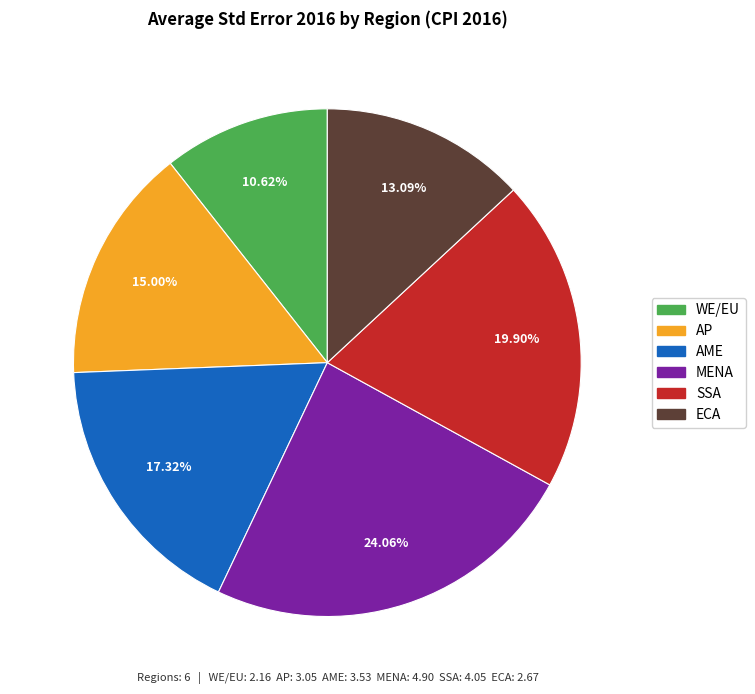

To the nearest percent, what portion does AP represent?

15%